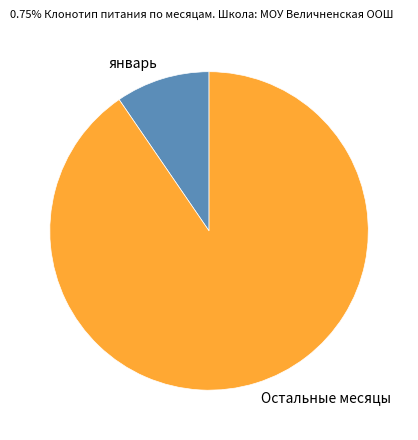

Which category has the biggest portion of the pie?

Остальные месяцы